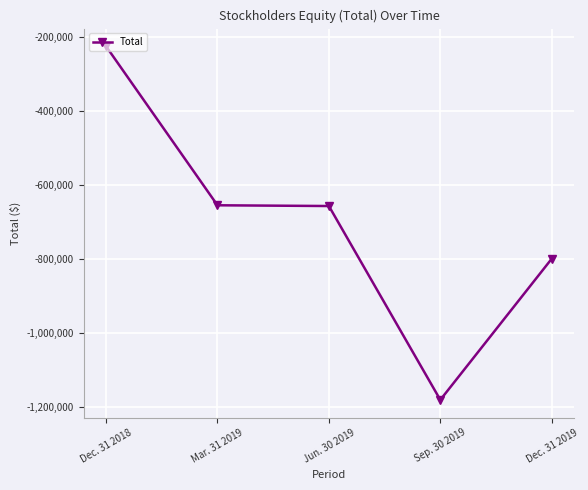

What is the approximate value at Dec. 31 2018, to the nearest 10?

-225310